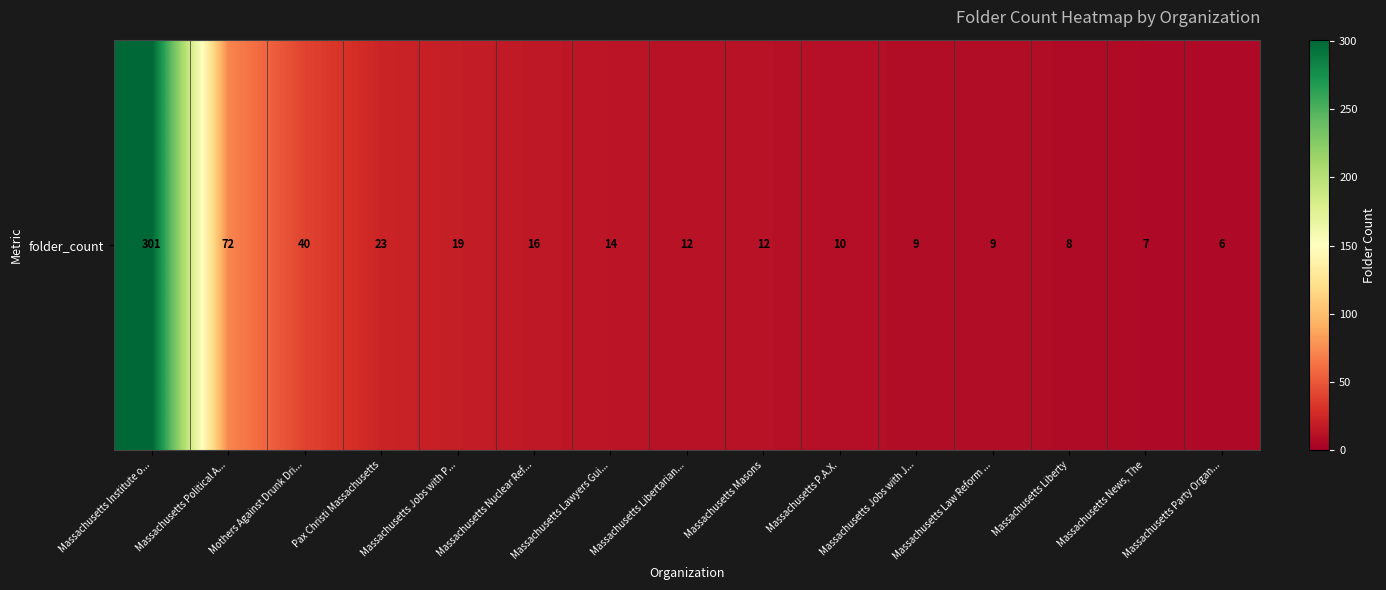

What is the sum of the values at Massachusetts Masons and Massachusetts Jobs with J...?

21